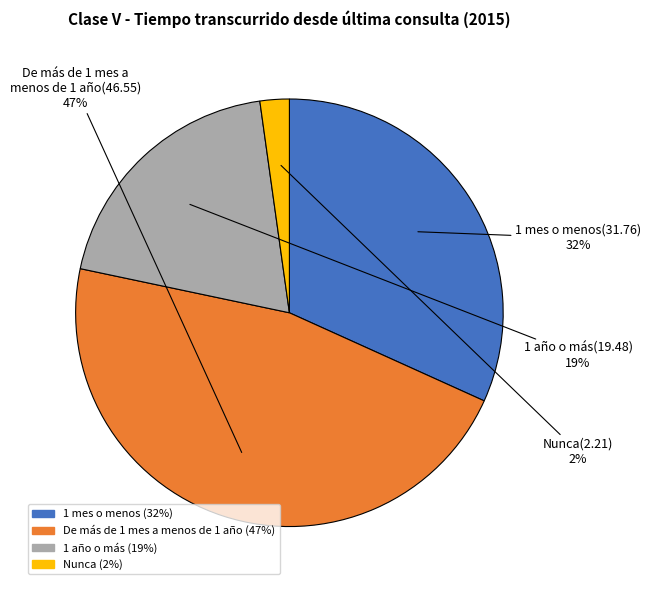

Is it true that 1 mes o menos is 19% of the pie?

False